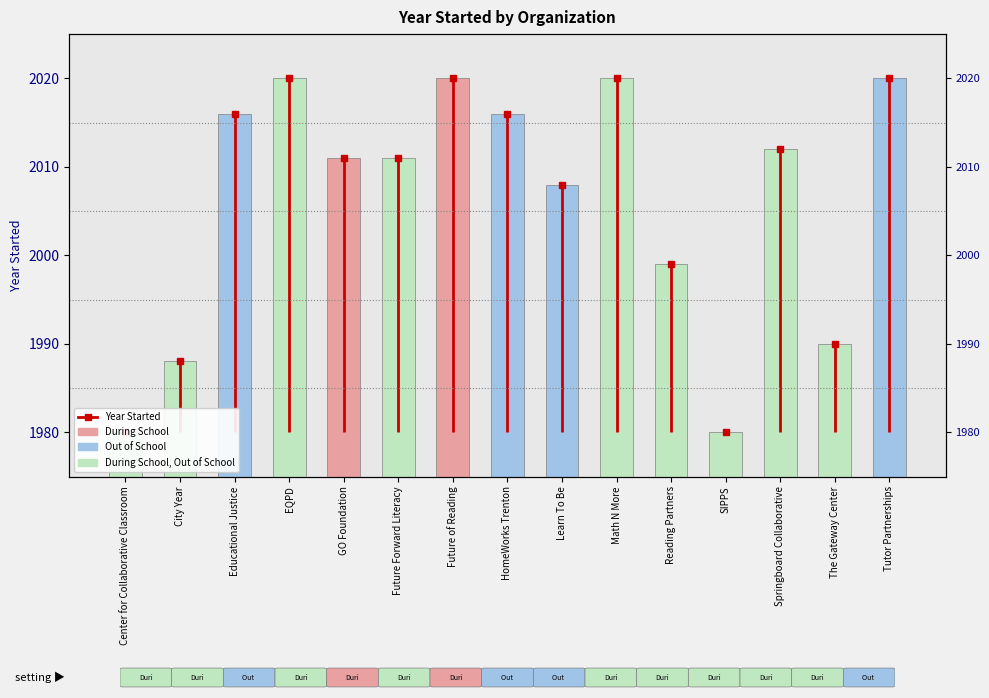

What is the label of the 6th bar from the left?

Future Forward Literacy